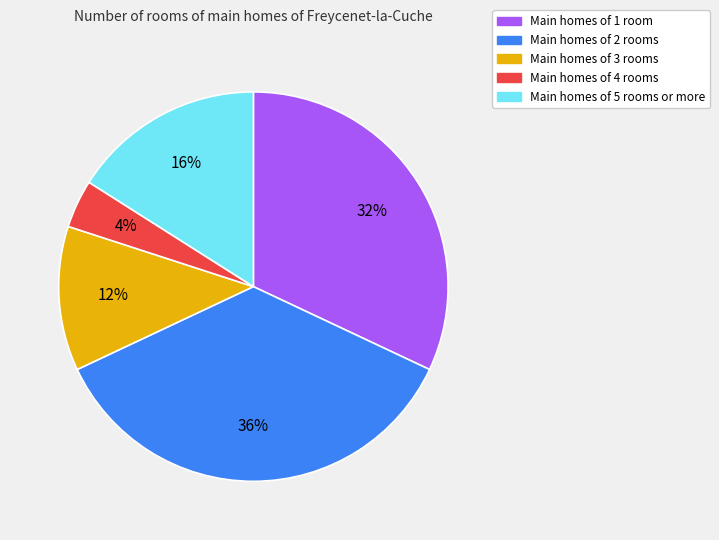

To the nearest percent, what is the difference between the largest and smallest slice percentages?

32%